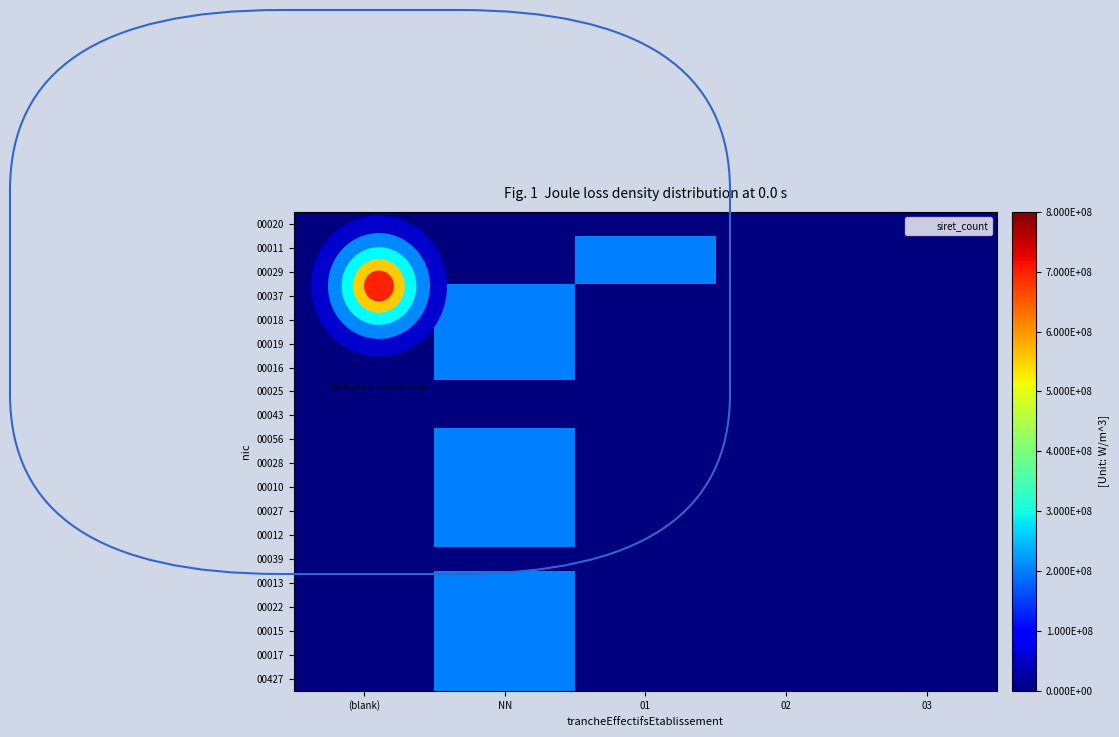

Which has a higher value, 01 or 03?

01